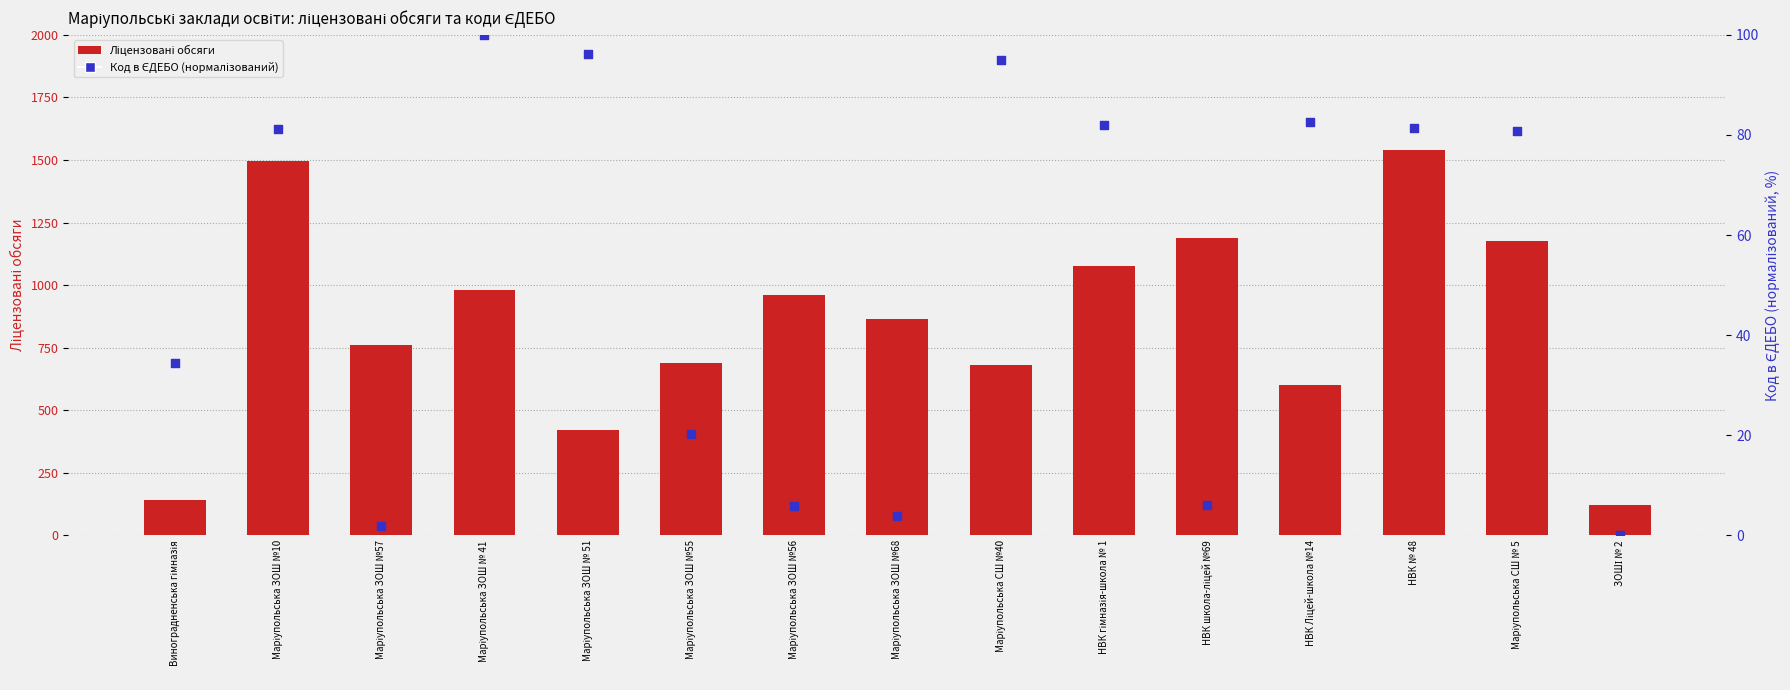

What are all the series names shown in the legend?

Ліцензовані обсяги, Код в ЄДЕБО (нормалізований)